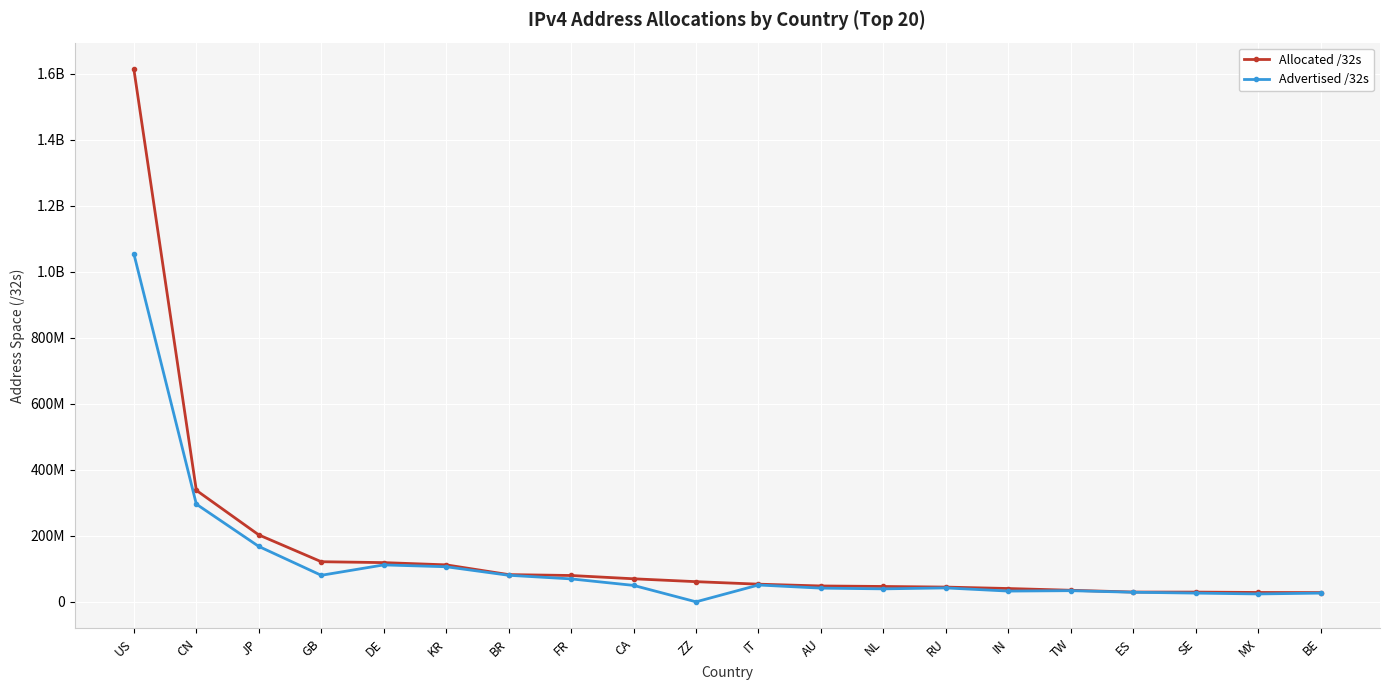

List the series in order of their overall mean, lowest first.

Advertised /32s, Allocated /32s